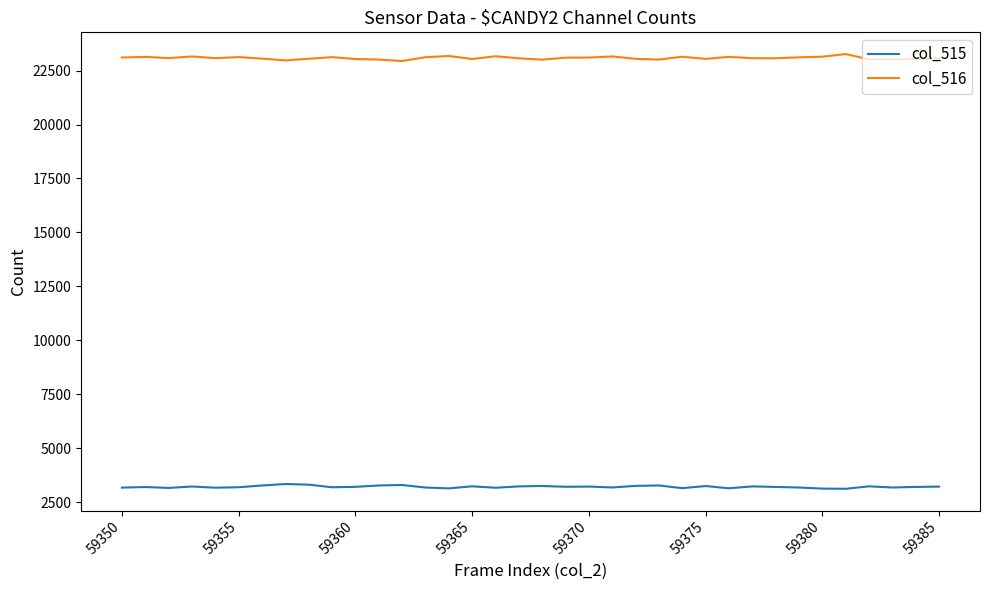

True or false: col_516 and col_515 cross at least once.

False